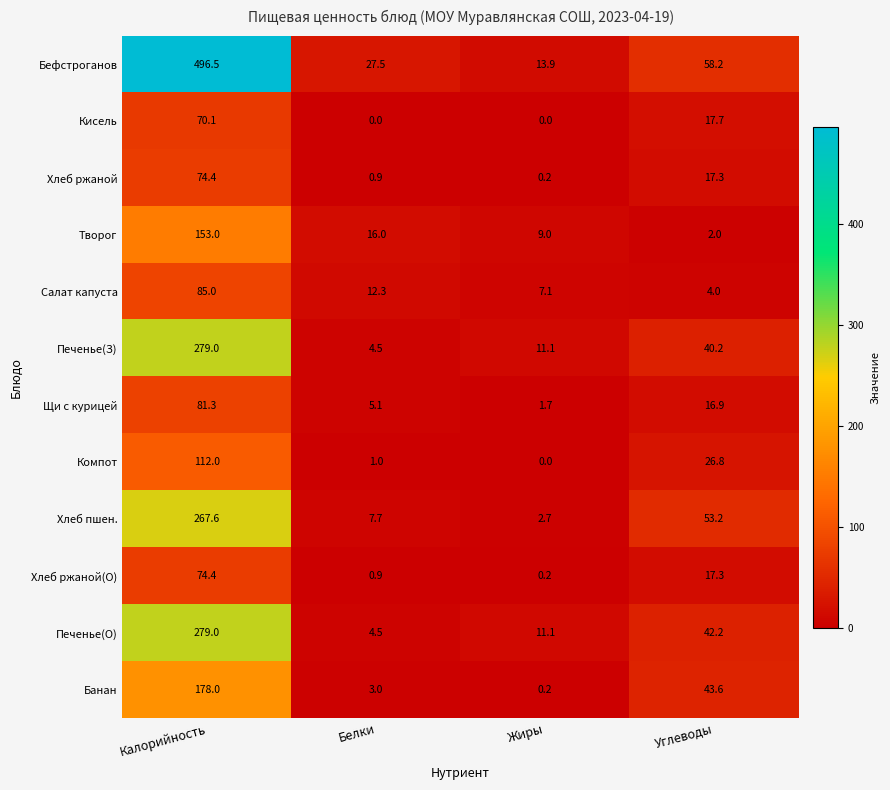

What is the total value across all series at Белки?

83.4